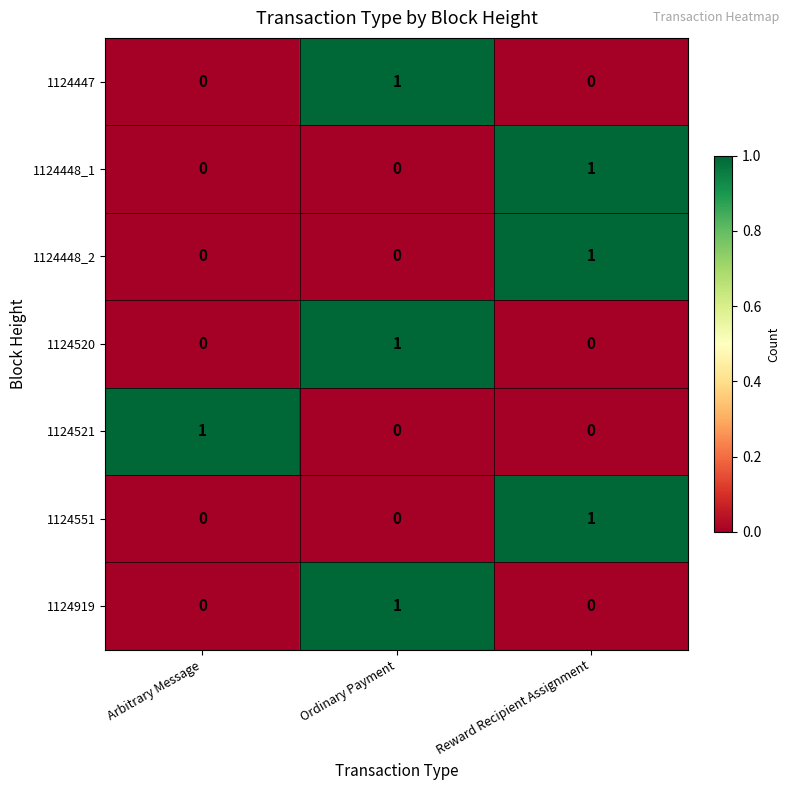

What is the spread (max minus min) of values at Reward Recipient Assignment?

1